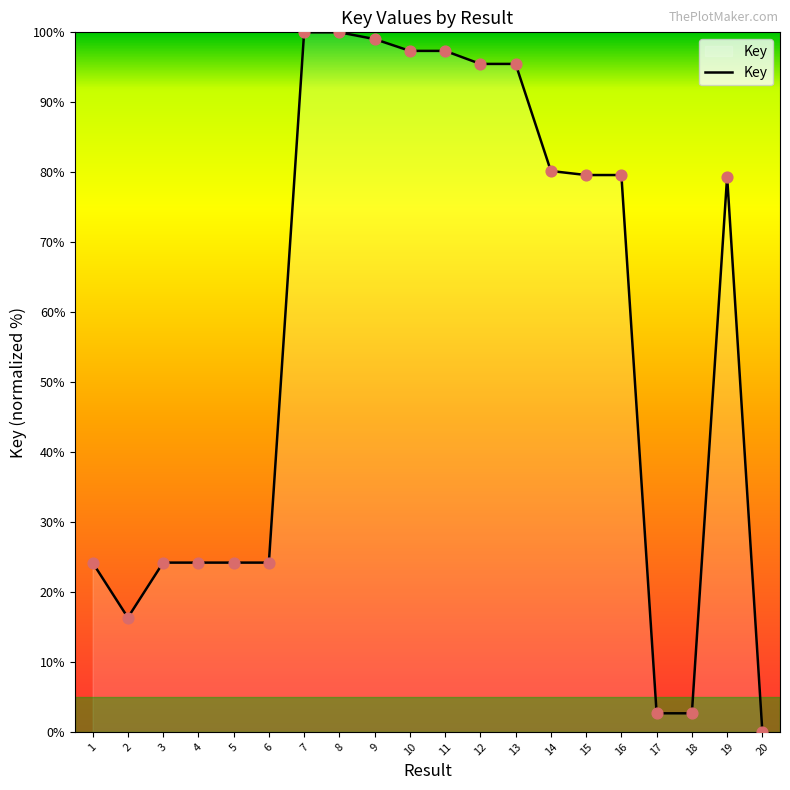

Which has a higher value, 10 or 15?

10